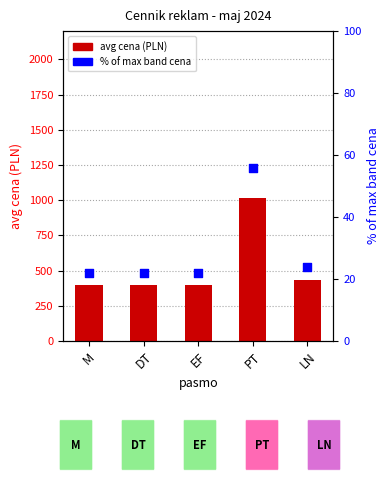

What is the total value across all series at EF?

422